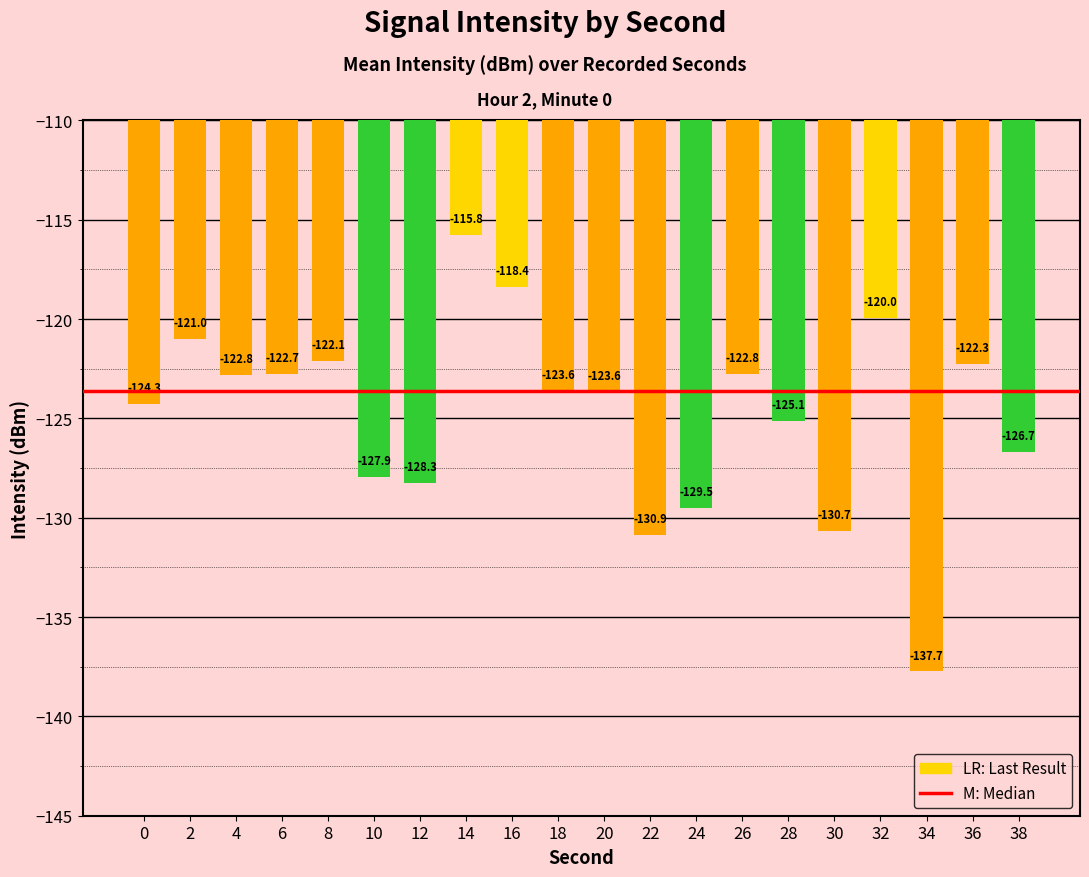

How many bars are there in total?

20